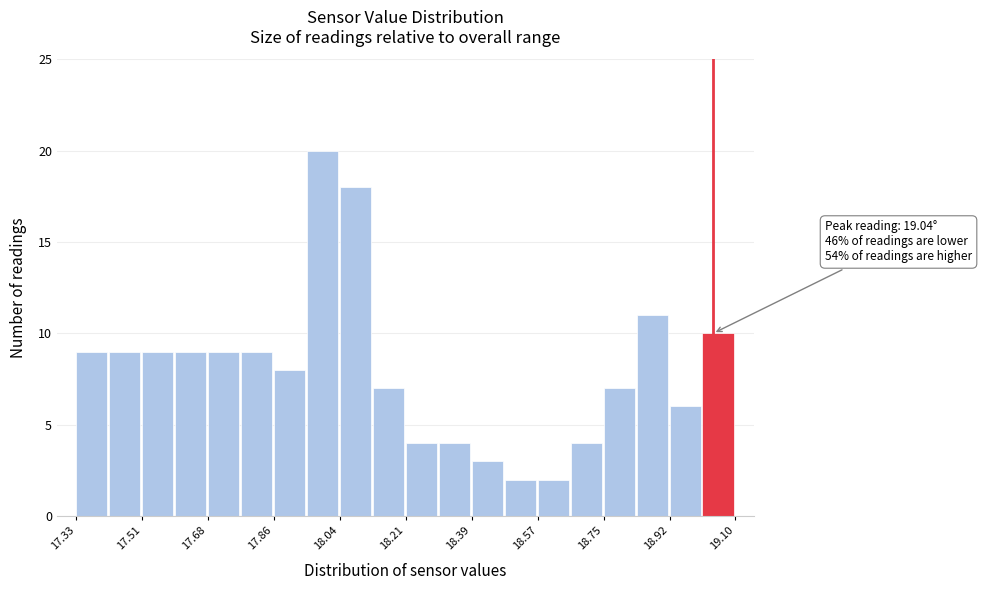

Over which range of the x-axis is the bar tallest?

17.94 to 18.04